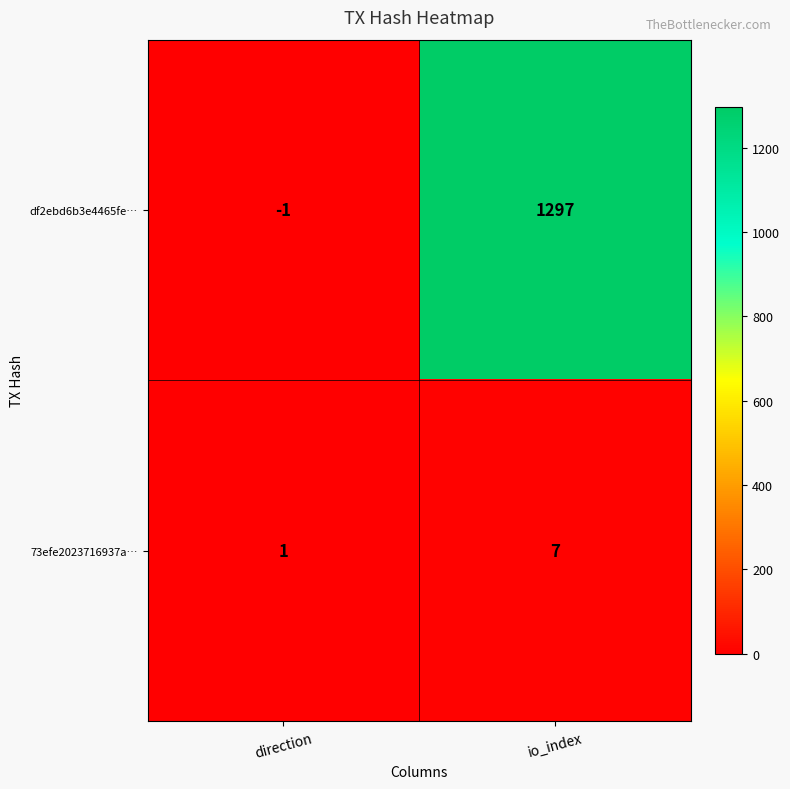

Reading right to left, transcribe all the data shown in this chart.

df2ebd6b3e4465fe…: 1297	-1
73efe2023716937a…: 7	1